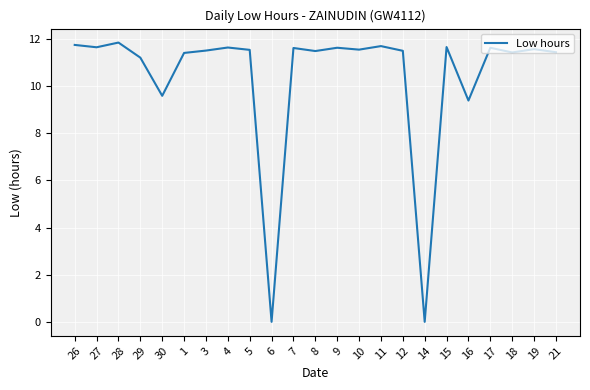

What is the ratio of the value at 27 to the value at 15?

1.0